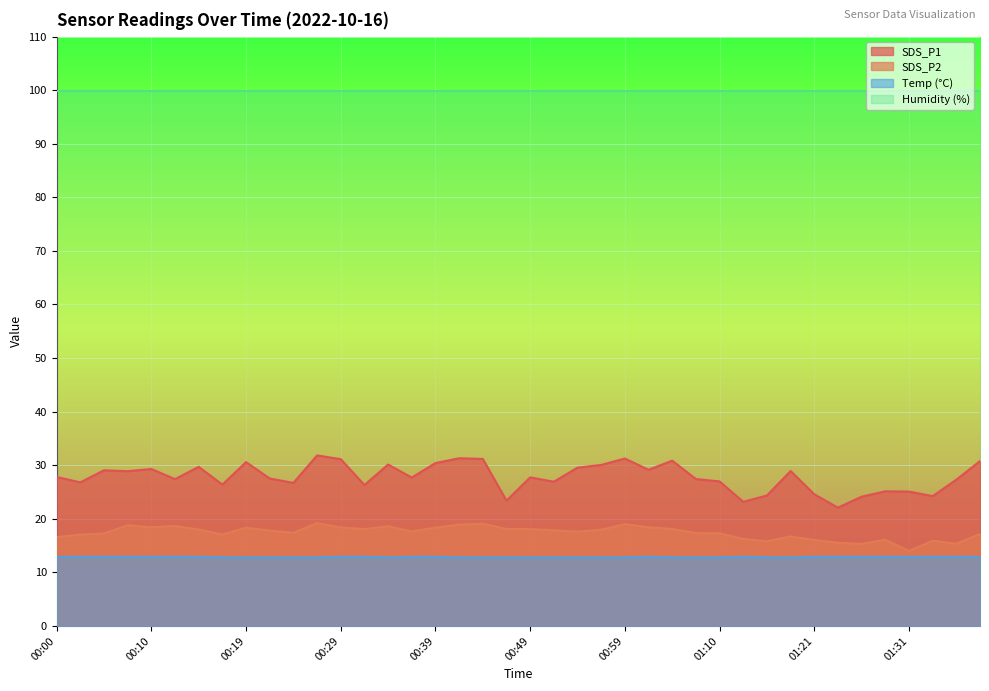

Is it true that Temp equals 5.1 at 01:04?

False